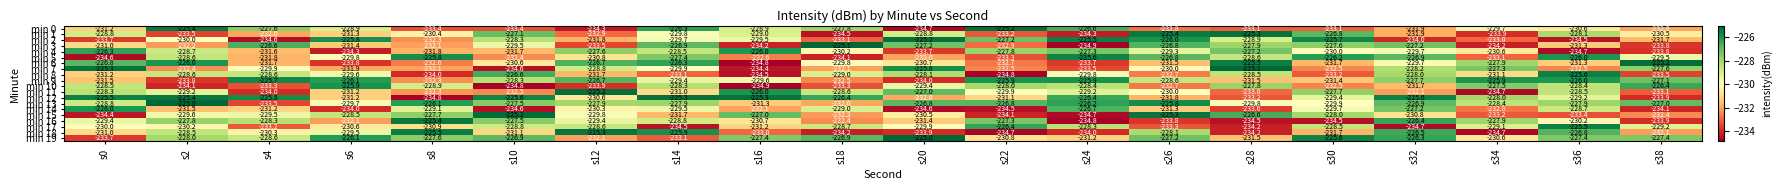

Rank the categories by min 17 value from highest to lowest.

s36, s22, s24, s30, s12, s18, s10, s34, s38, s20, s0, s2, s6, s8, s16, s4, s26, s28, s14, s32